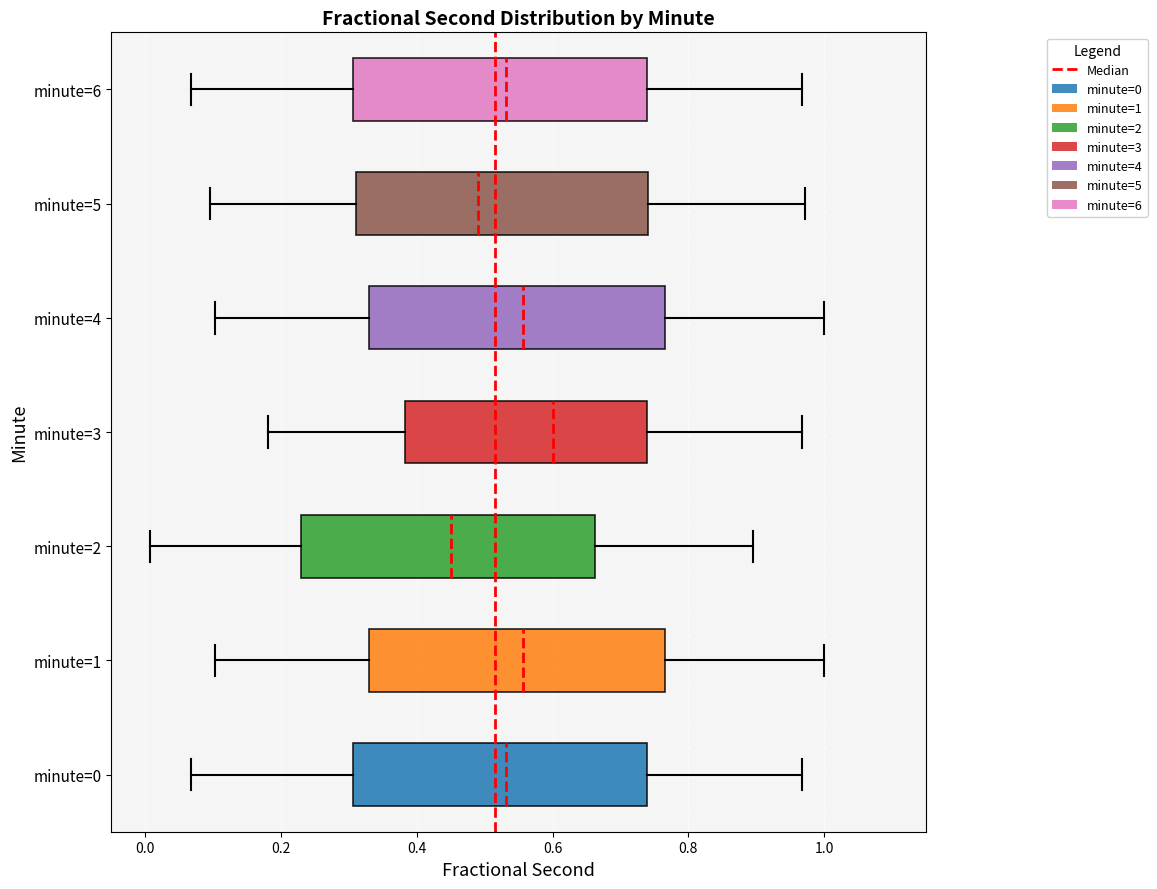

Reading bottom to top, transcribe this box plot: for each box, give where its median line is, the range the box spans, and where its two whiskers end, as read against the x-axis. The values are not printed on the chart, so give them approximately, as read against the axis.

minute=0: median 0.54, box 0.30 to 0.74, whiskers 0.06 to 0.96
minute=1: median 0.56, box 0.34 to 0.76, whiskers 0.10 to 1.00
minute=2: median 0.46, box 0.22 to 0.66, whiskers 0.00 to 0.90
minute=3: median 0.60, box 0.38 to 0.74, whiskers 0.18 to 0.96
minute=4: median 0.56, box 0.34 to 0.76, whiskers 0.10 to 1.00
minute=5: median 0.50, box 0.32 to 0.74, whiskers 0.10 to 0.98
minute=6: median 0.54, box 0.30 to 0.74, whiskers 0.06 to 0.96